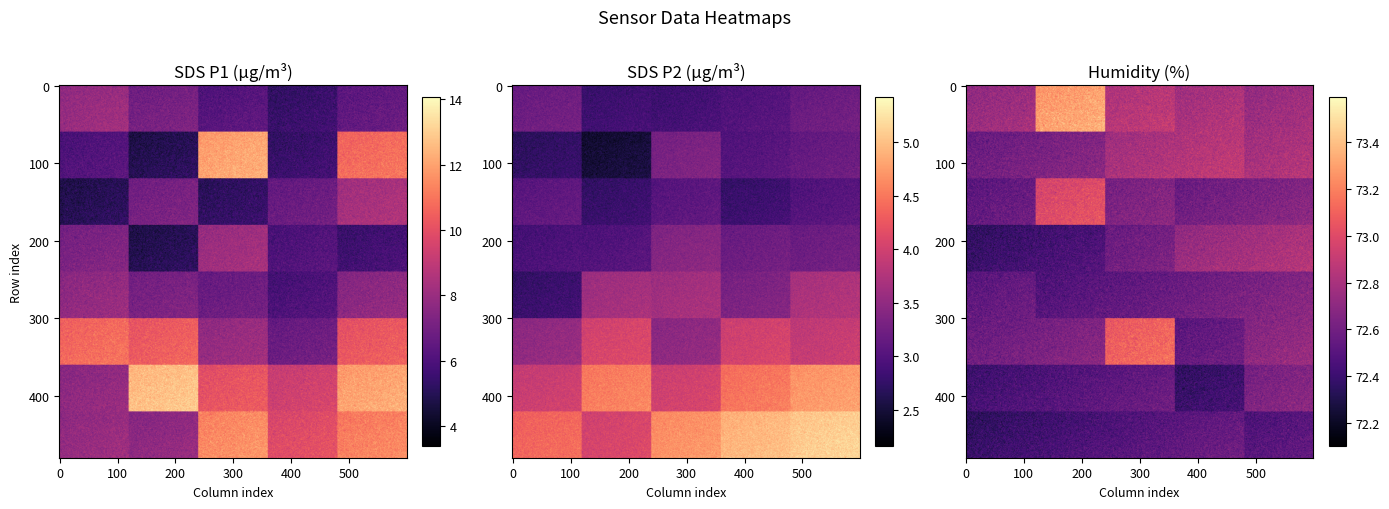

The SDS_P2 series shows 2.6 at 2. True or false?

True